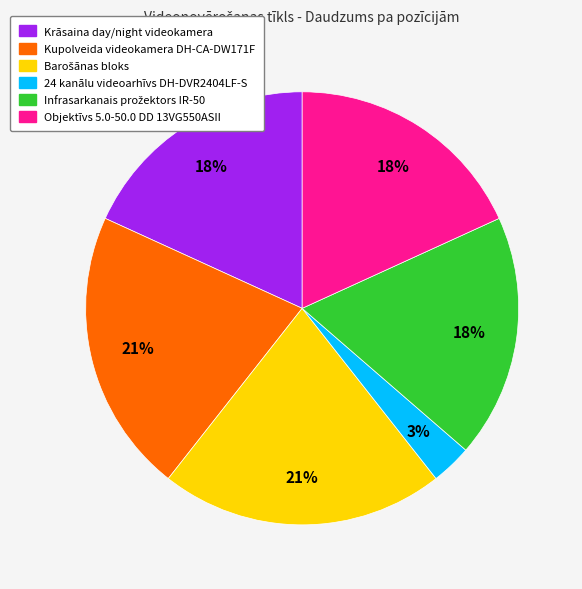

True or false: 24 kanālu videoarhīvs DH-DVR2404LF-S accounts for 15% of the total.

False